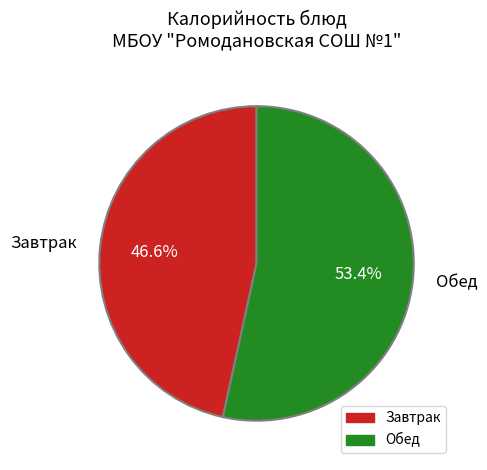

What is the largest slice in the pie chart?

Обед